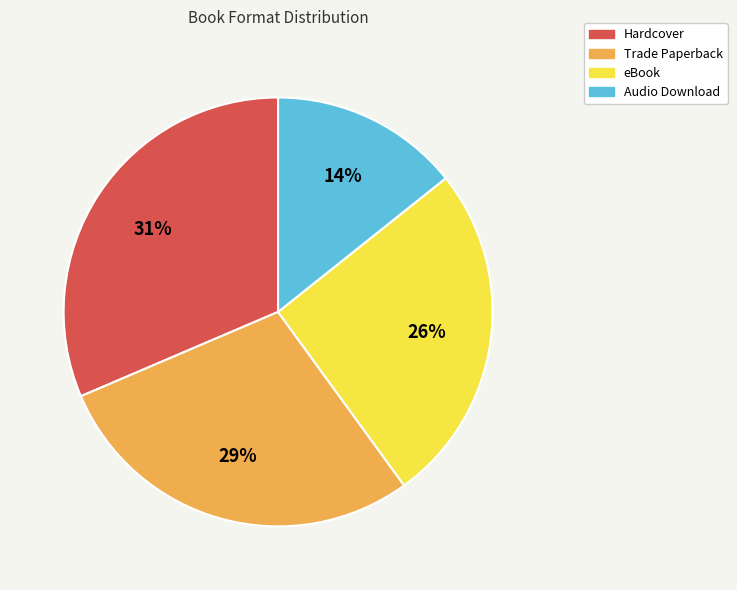

Do Audio Download and Trade Paperback together represent more than half of the pie?

No